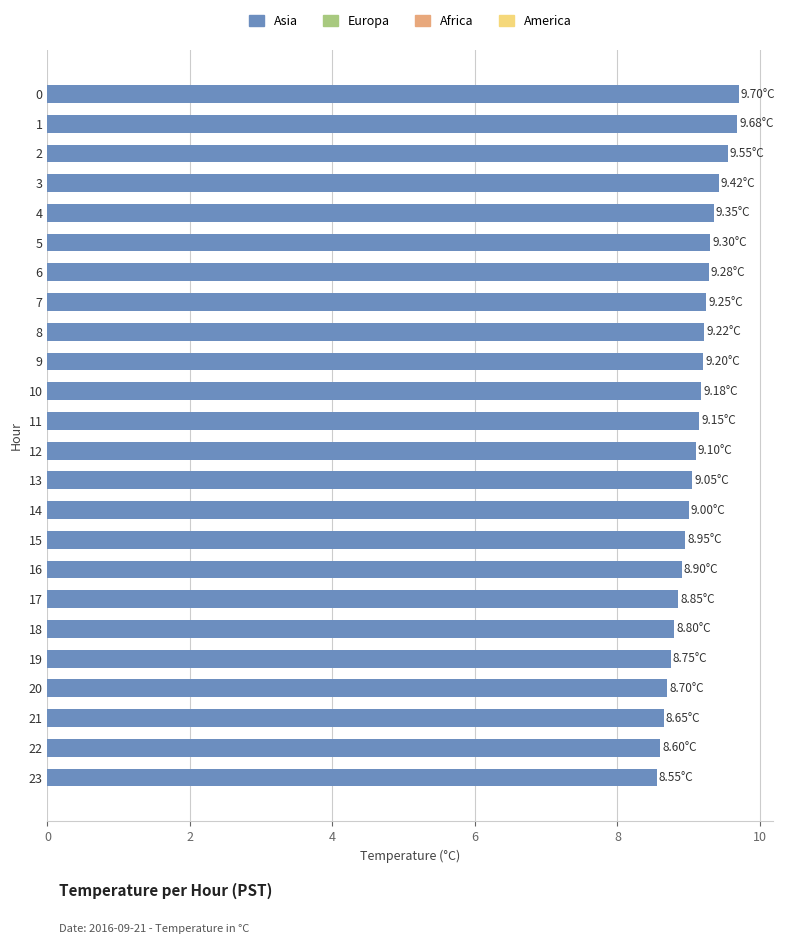

How many distinct data groups are displayed?

1